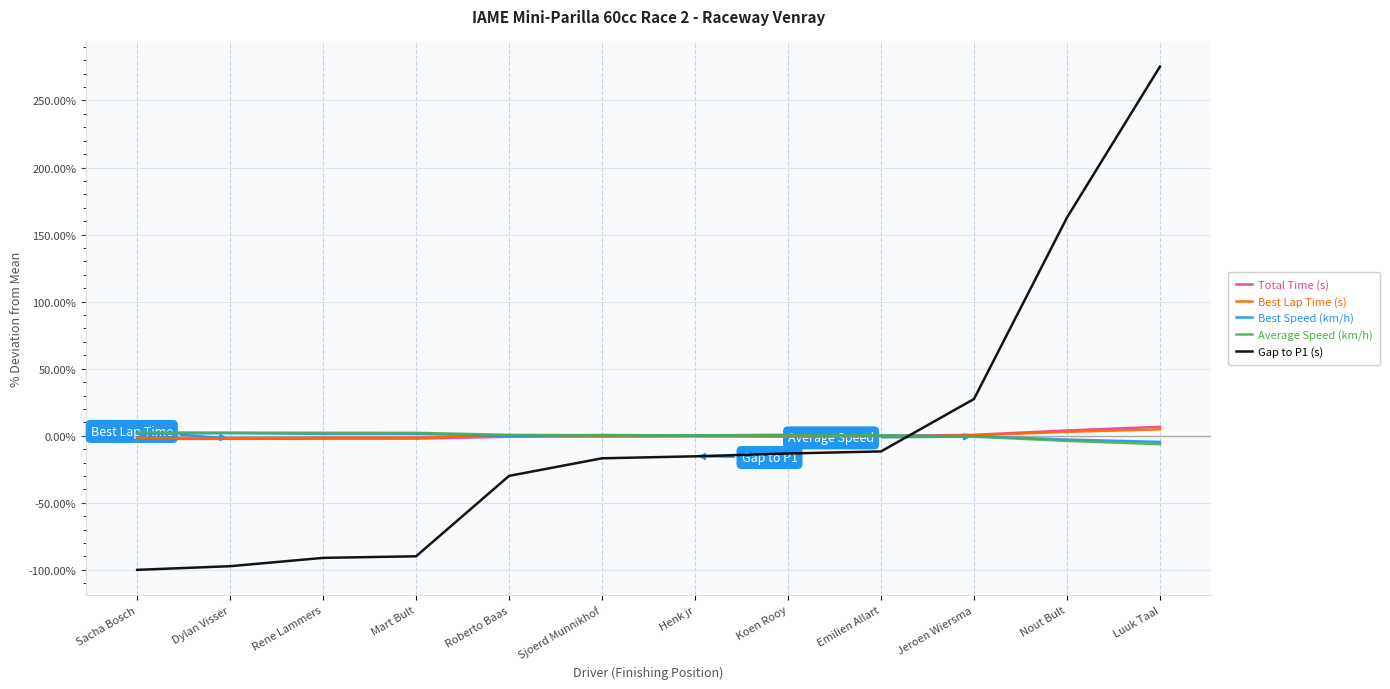

At which category is the sum across all series the highest?

Luuk Taal